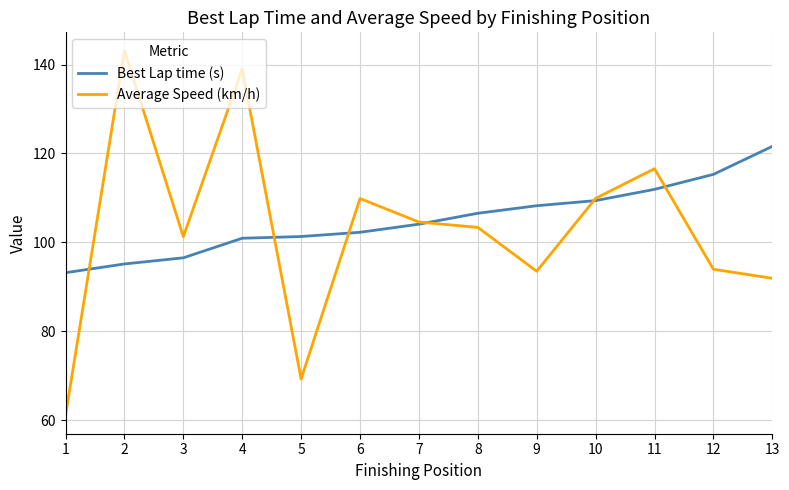

True or false: Average Speed (km/h) has a value of 163.7 at 3.

False